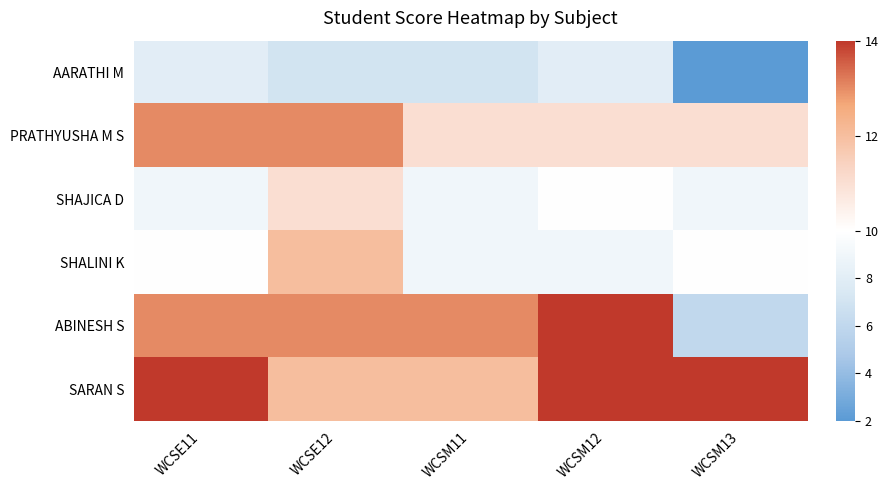

Rank the series by their maximum value, from lowest to highest.

AARATHI M, SHAJICA D, SHALINI K, PRATHYUSHA M S, ABINESH S, SARAN S